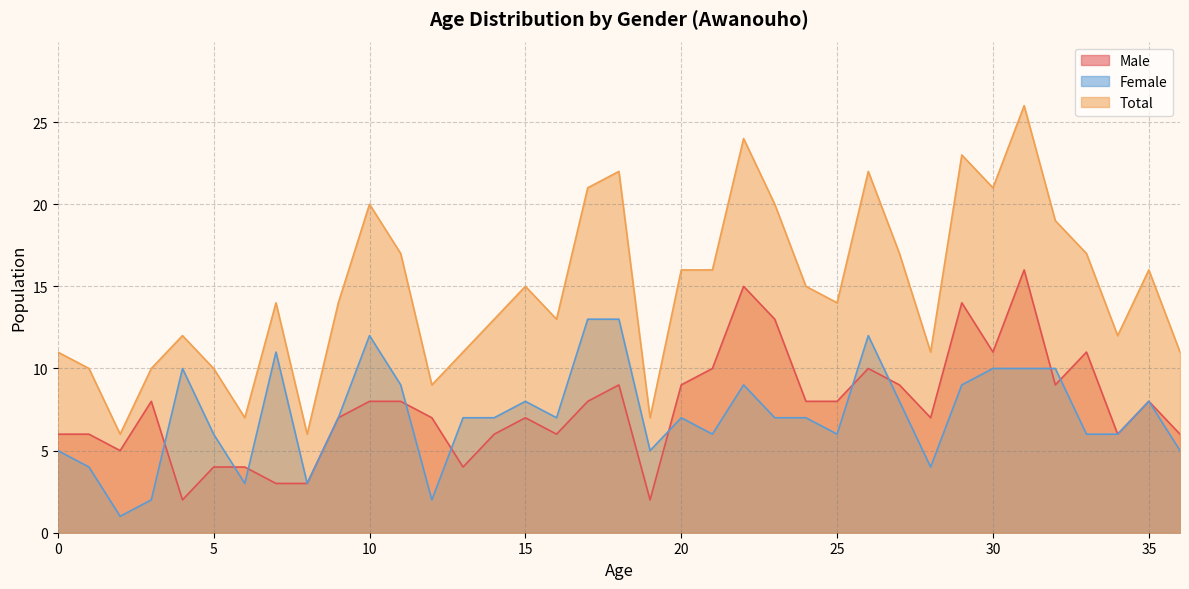

How many values in the Male series exceed 8?

12